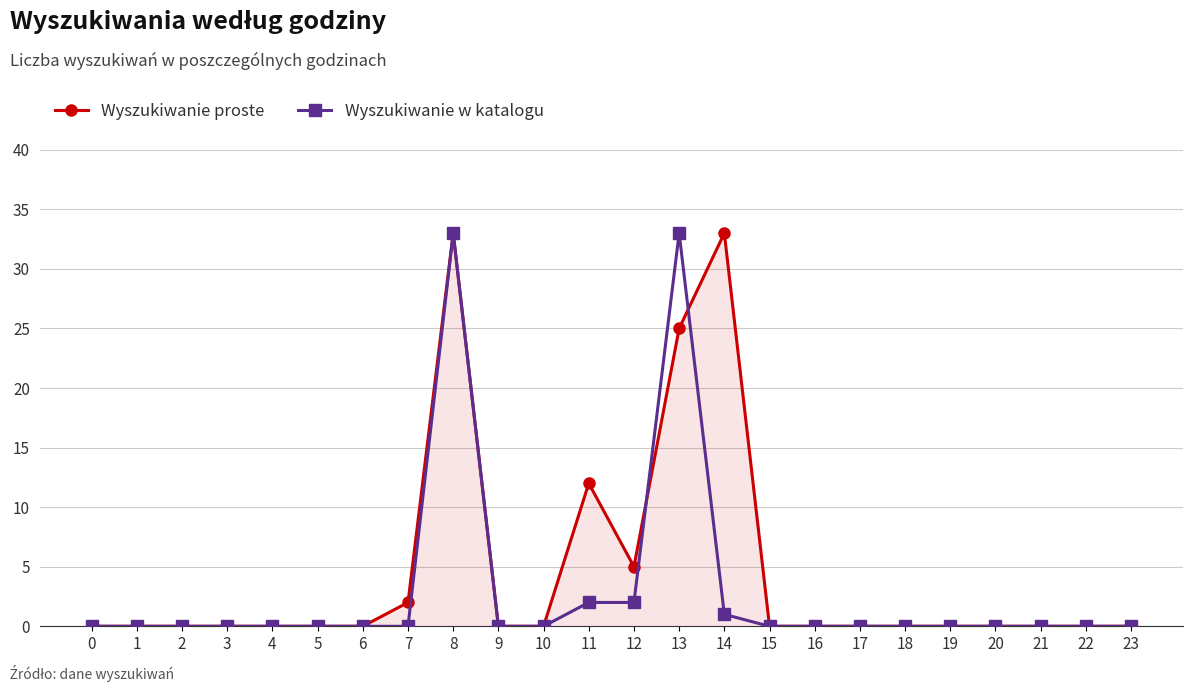

Reading left to right, extract all data points from this chart.

Wyszukiwanie proste: 0	0	0	0	0	0	0	2	33	0	0	12	5	25	33	0	0	0	0	0	0	0	0	0
Wyszukiwanie w katalogu: 0	0	0	0	0	0	0	0	33	0	0	2	2	33	1	0	0	0	0	0	0	0	0	0